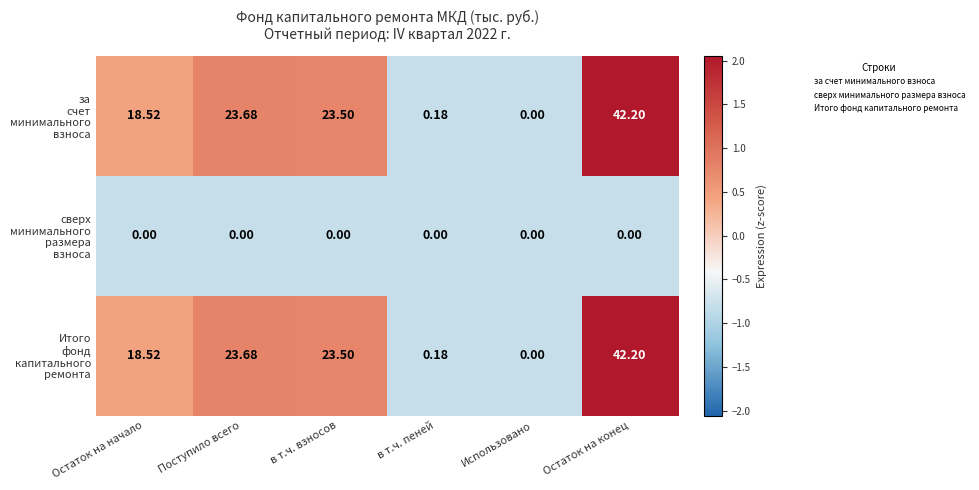

At which category does the chart reach its peak across all series?

Остаток на конец